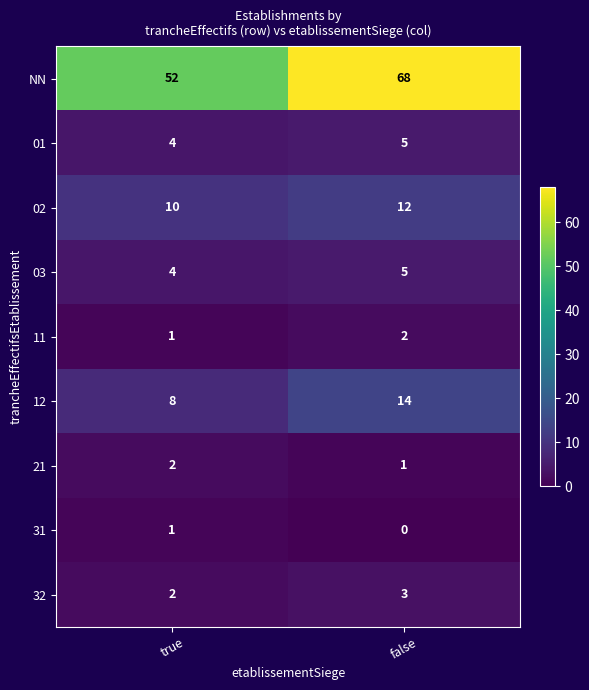

What is the lowest value of the 03 series?

4